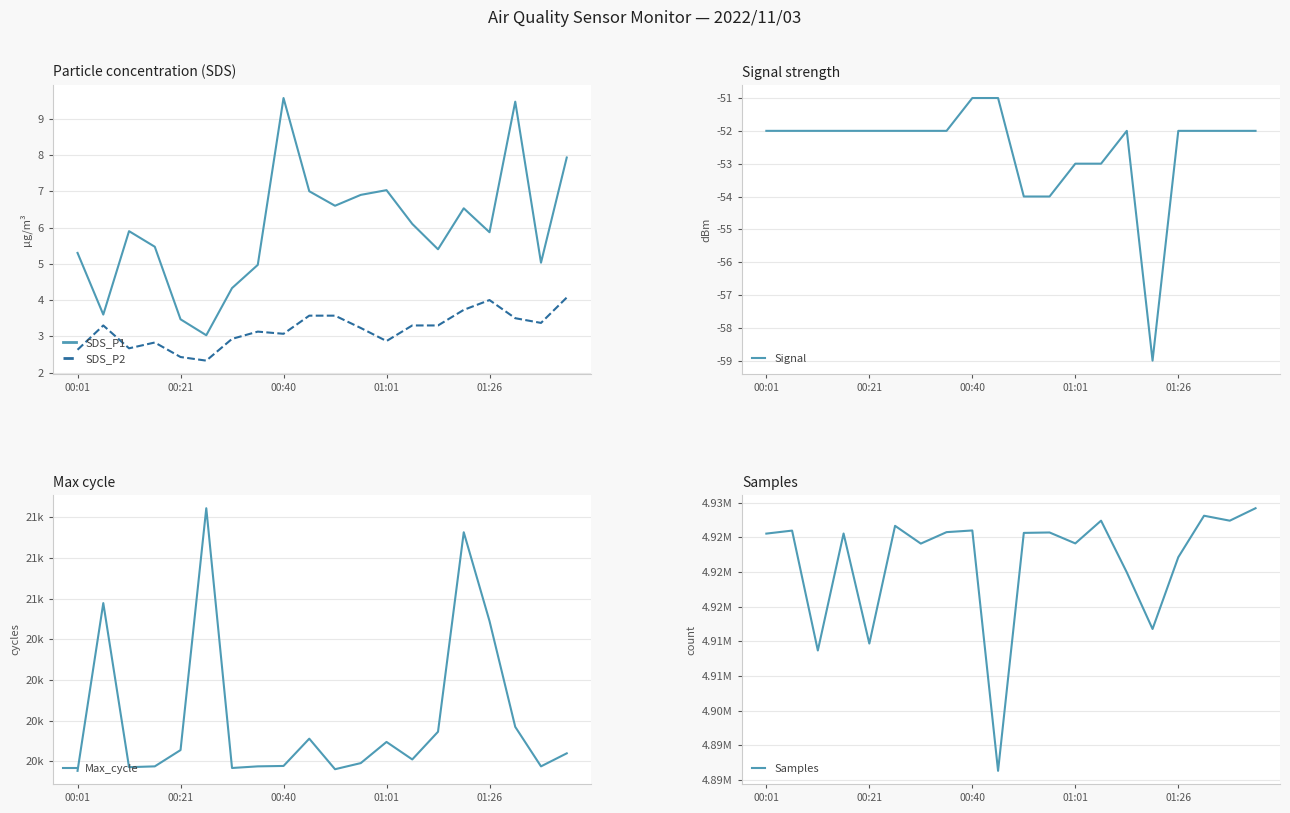

What is the maximum value for SDS_P2?

4.1